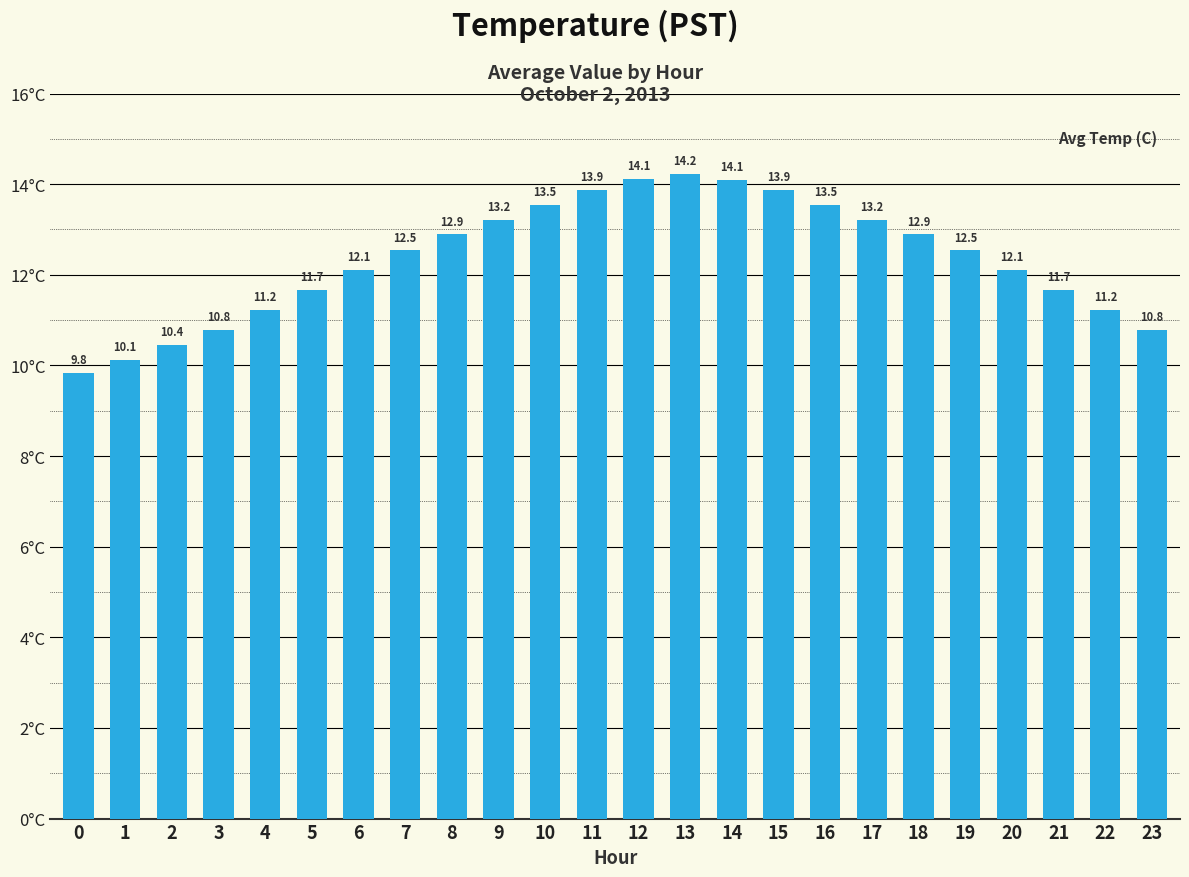

How many bars are there in total?

24